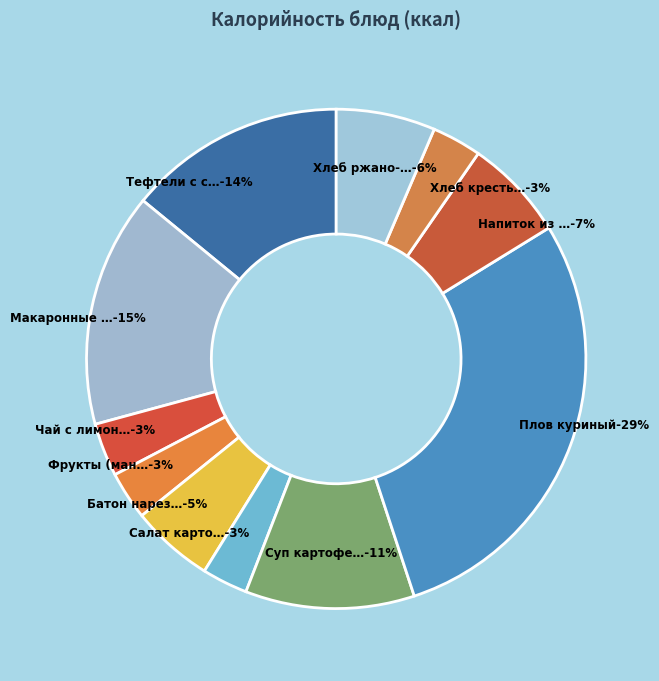

How many segments does this pie chart have?

11